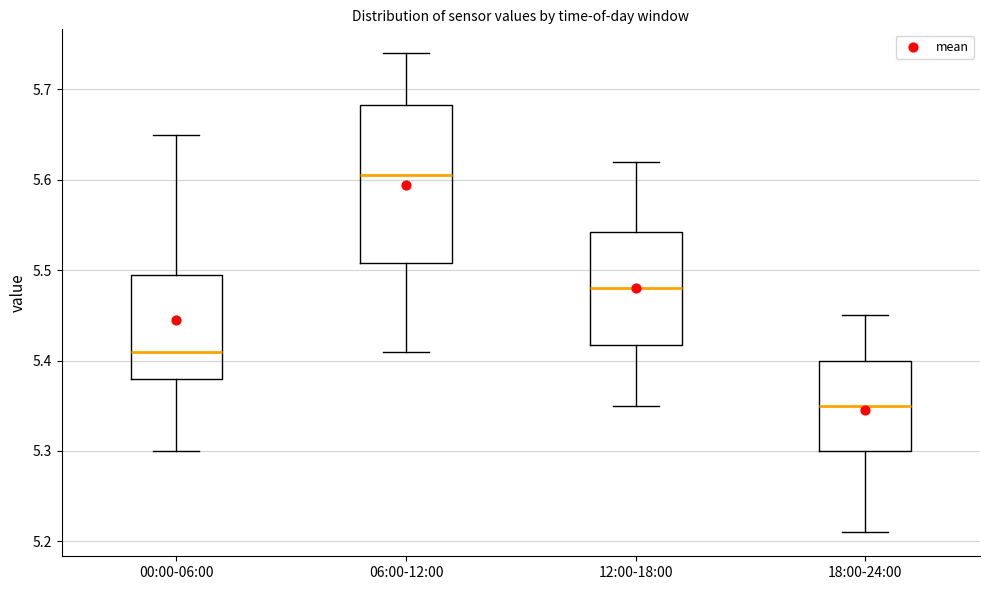

Which box has the lowest median line?

18:00-24:00